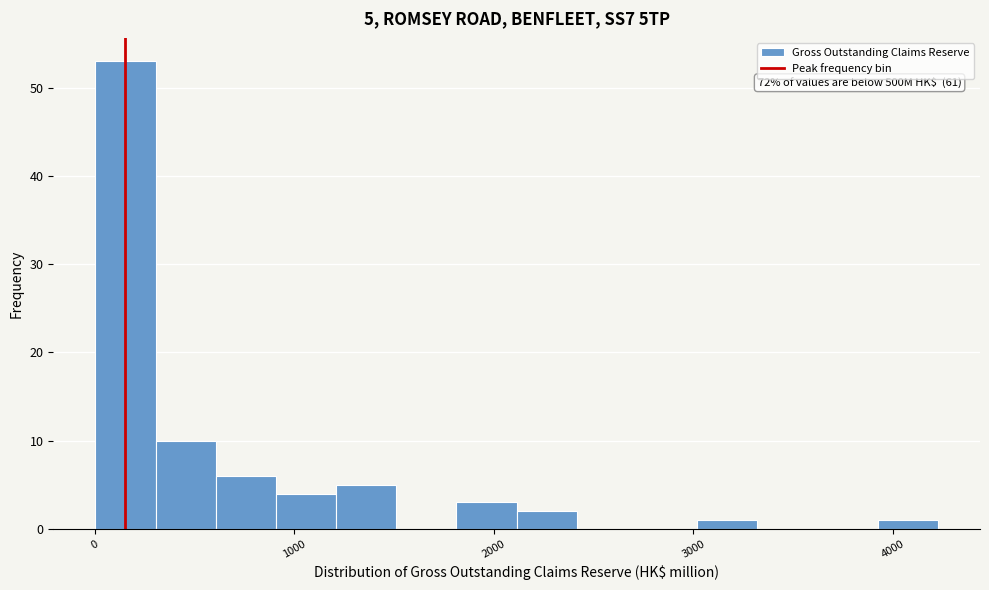

Read against the x-axis, roughly where is the centre of the tallest bar?

200